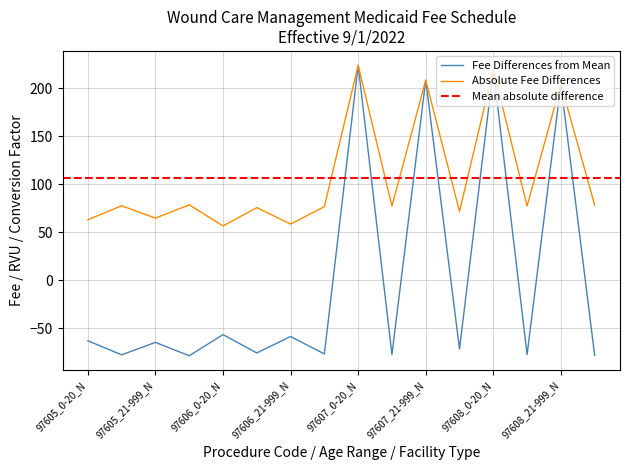

What is the lowest value of the Absolute Fee Differences series?

56.6